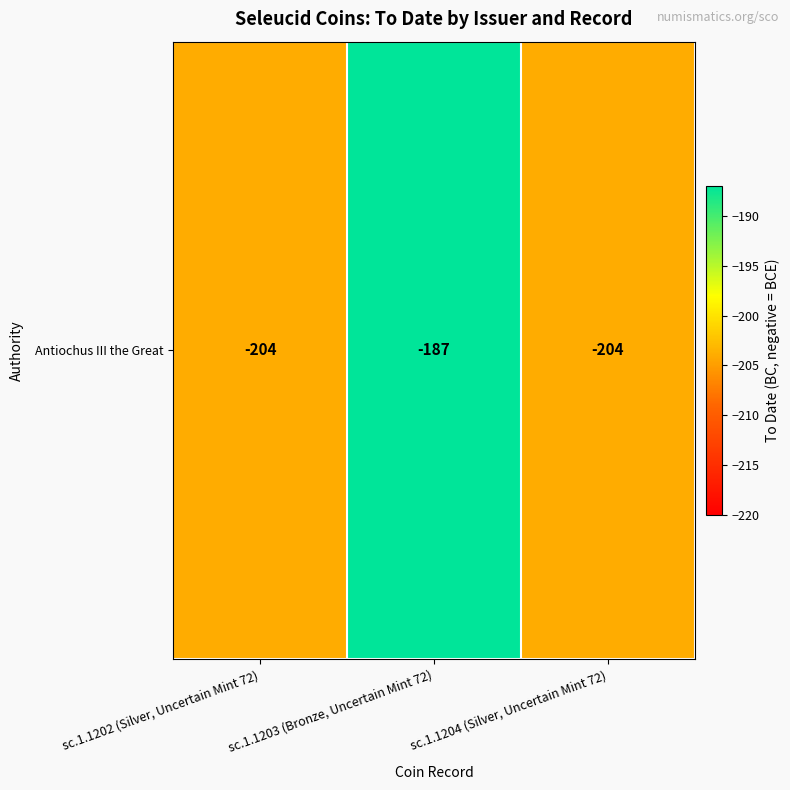

Reading left to right, what are all the values shown in this chart?

-204	-187	-204